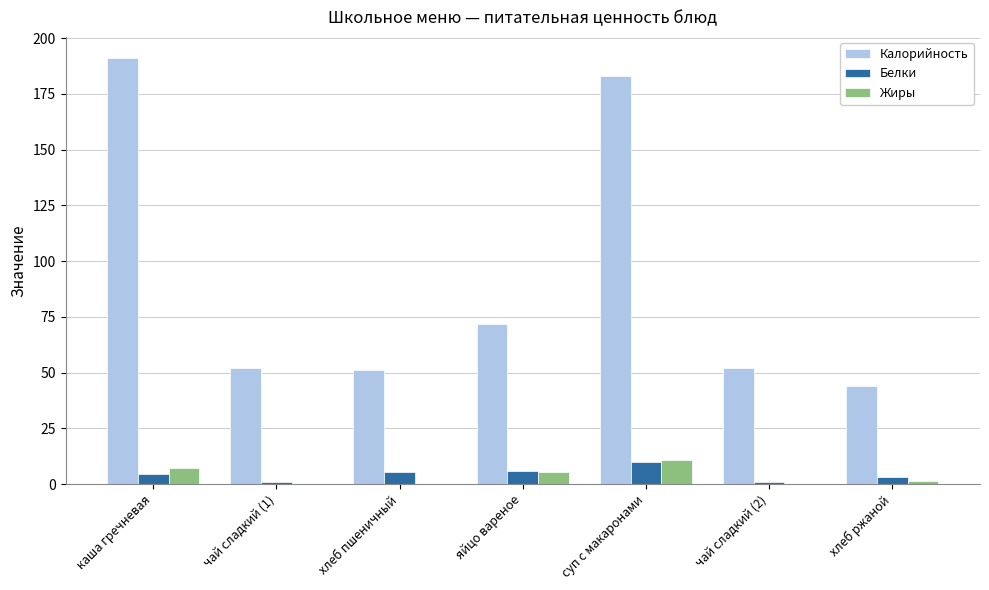

What is the sum of all Калорийность values?

645.0